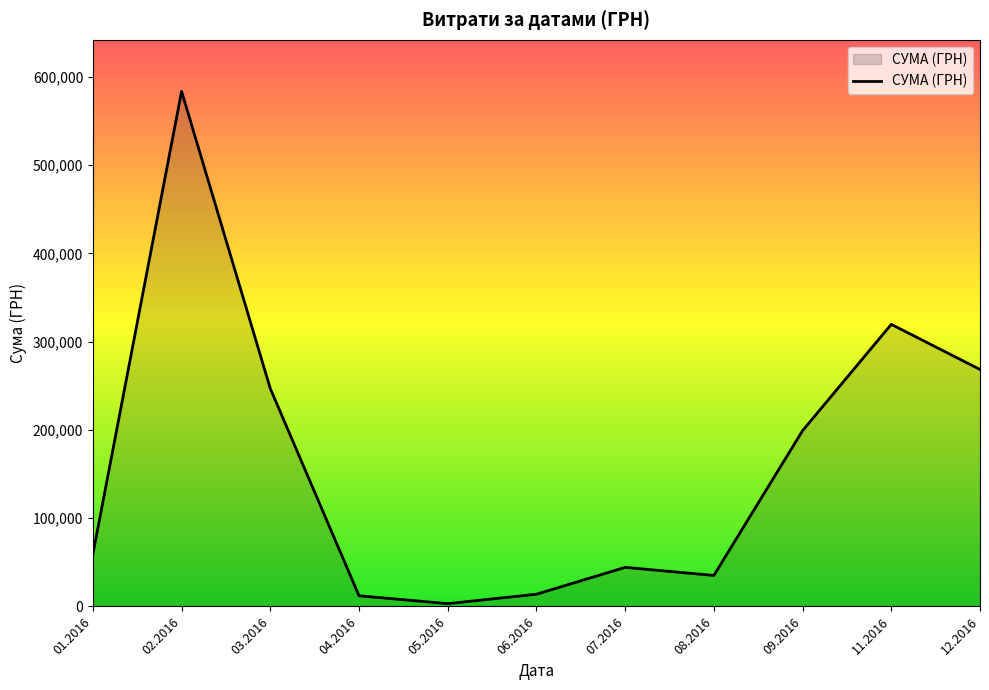

How many lines are shown in the chart?

1